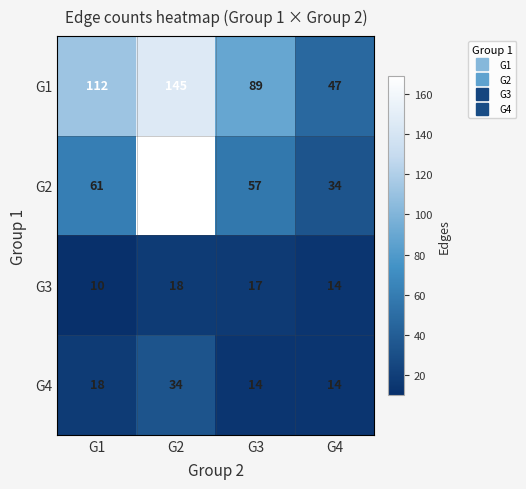

Which label corresponds to the largest value in the chart?

G2